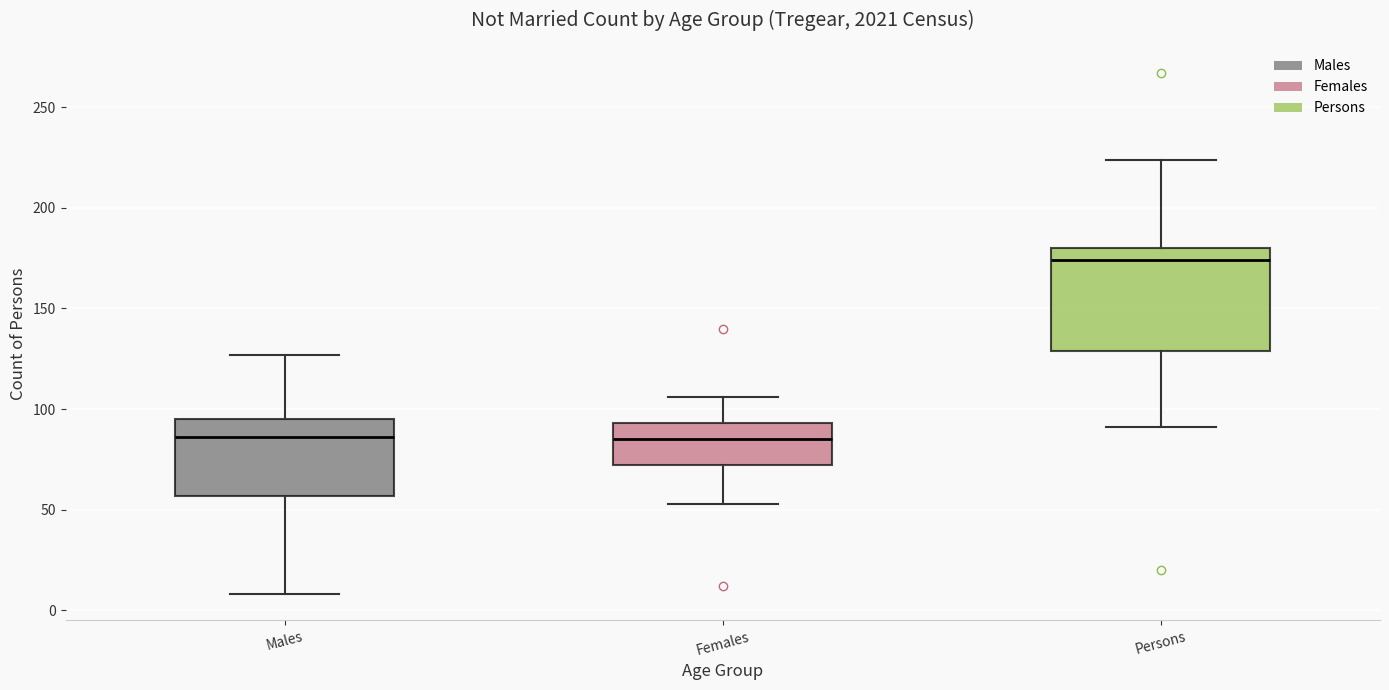

Which box is the tallest, from its lower edge to its upper edge?

Persons